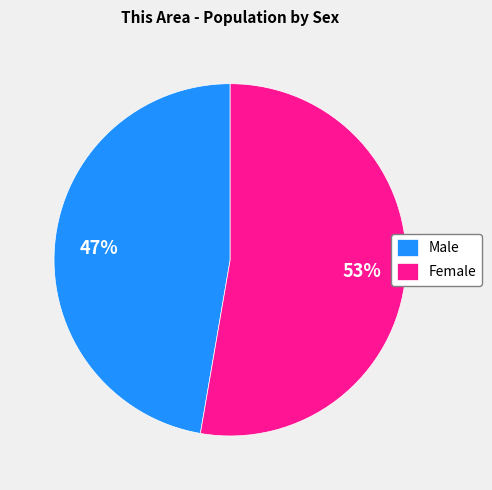

To the nearest percent, what portion does Female represent?

53%